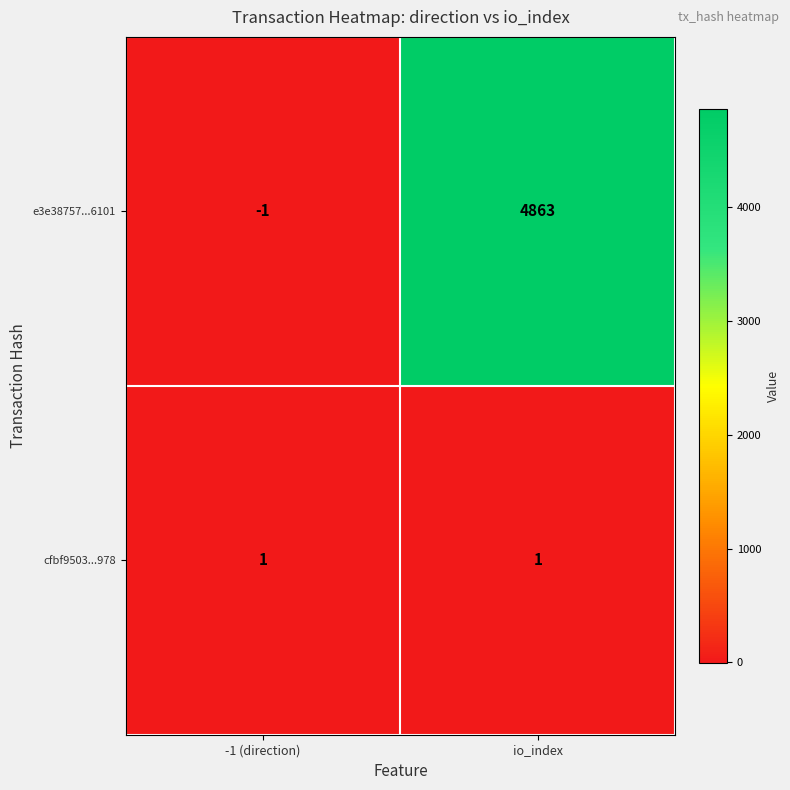

At which label is e3e38757...6101 closest to 2431?

-1 (direction)